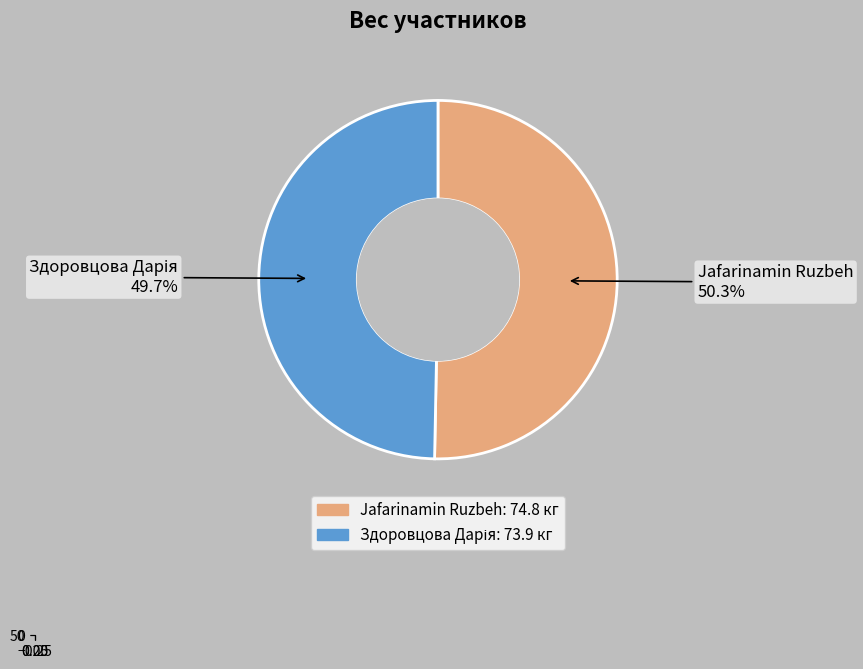

How many segments does this pie chart have?

2